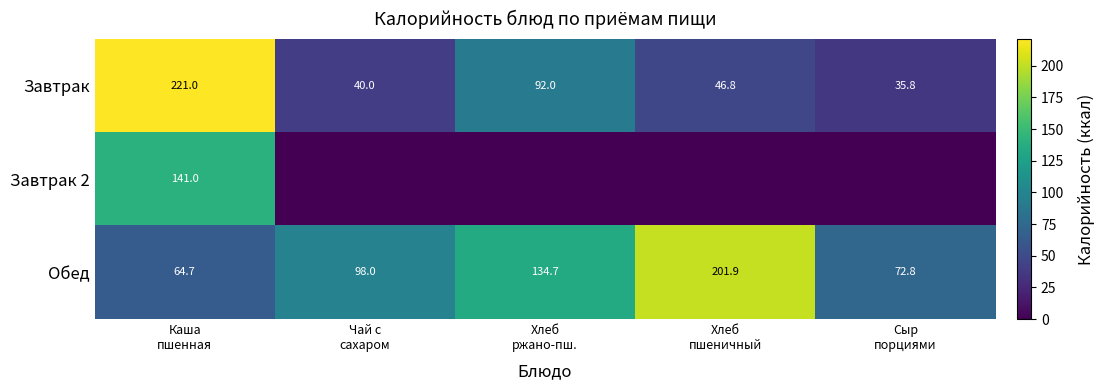

What is the average value of the Обед series?

114.4